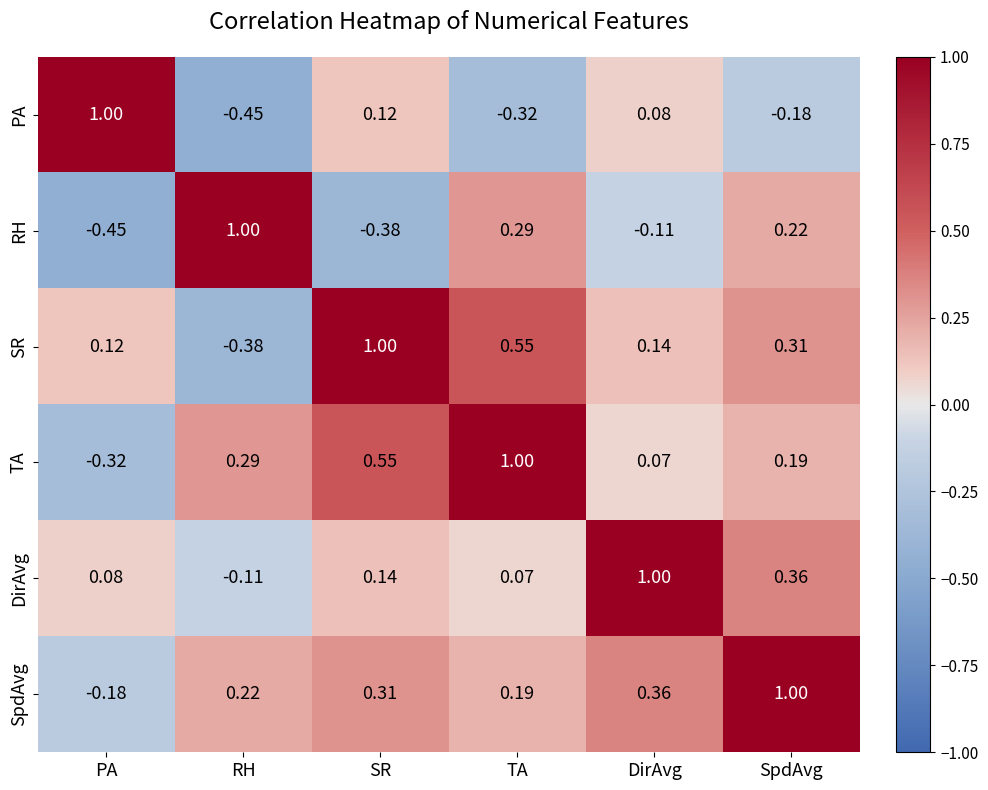

At which category is the sum across all series the highest?

SpdAvg